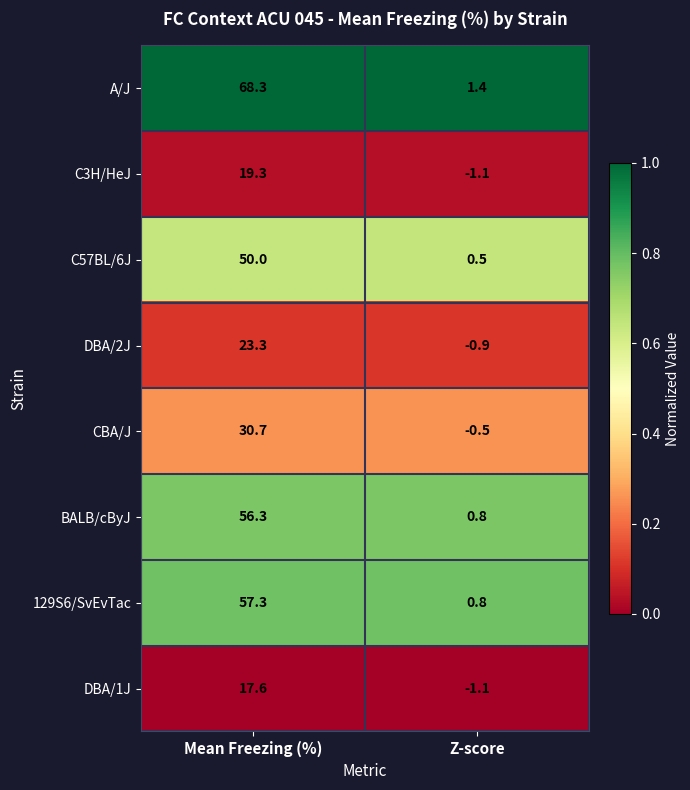

What is the highest value of the C3H/HeJ series?

19.3